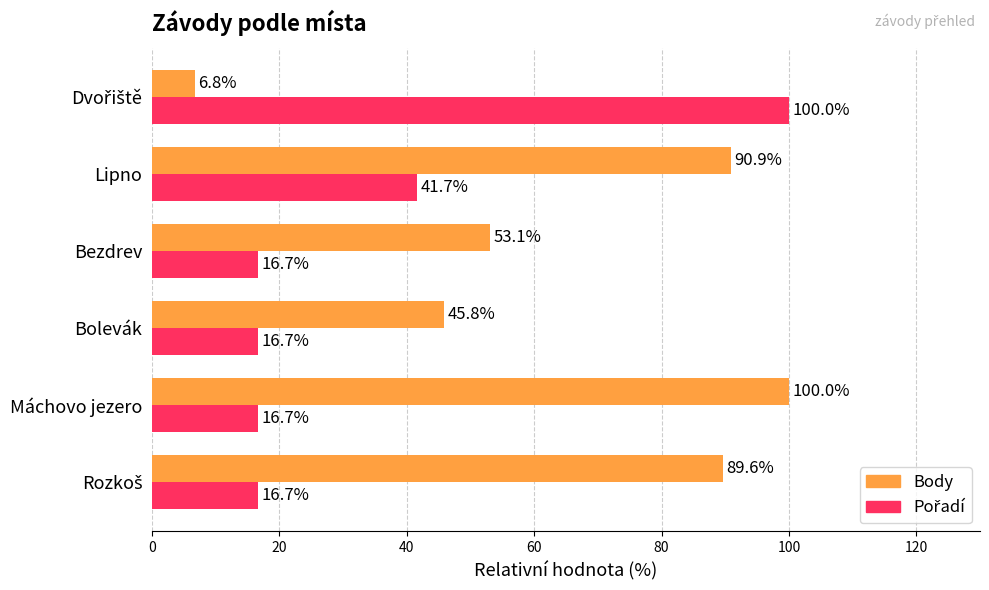

What is the difference between the maximum and minimum values in the Body series?

93.2